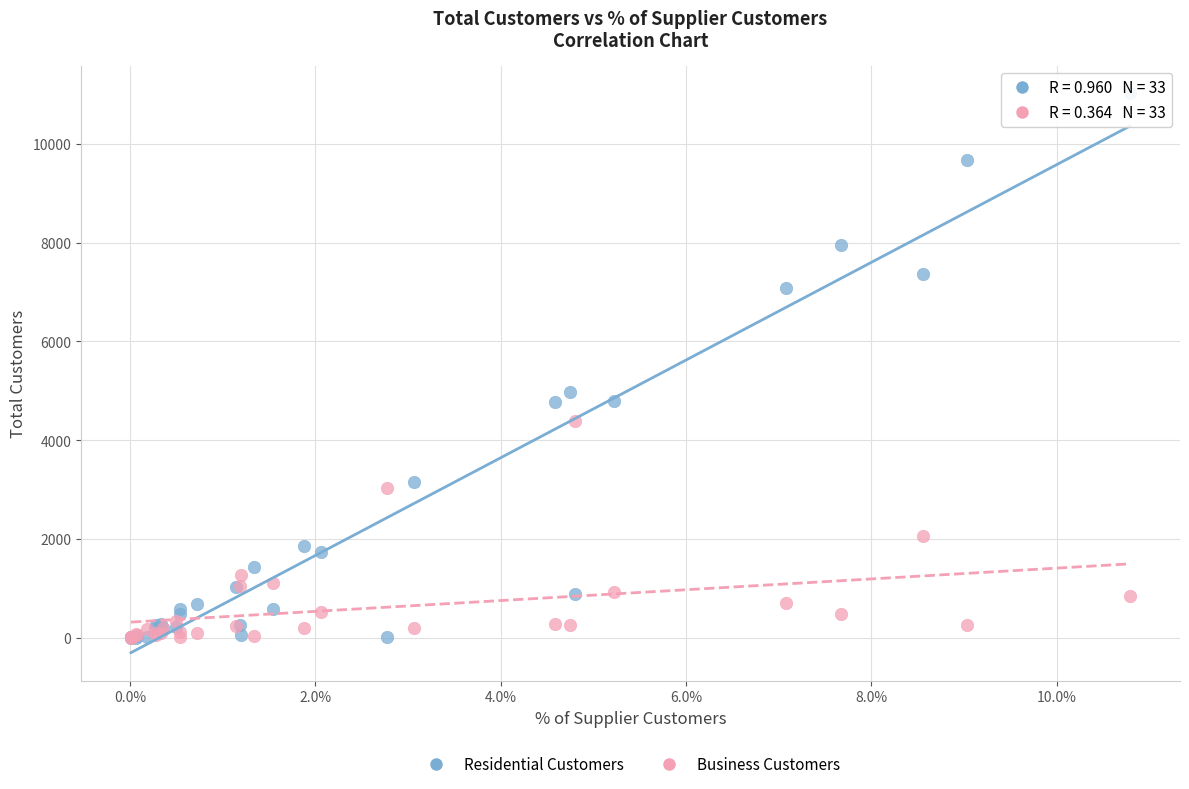

What are all the series names shown in the legend?

Residential Customers, Business Customers